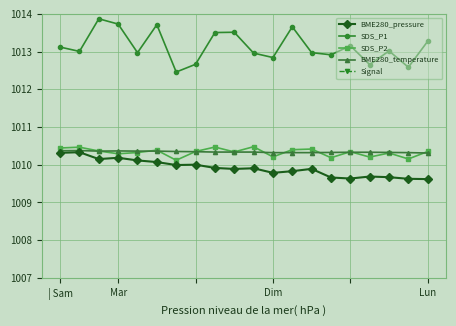

Which series has the largest range (max minus min)?

SDS_P1